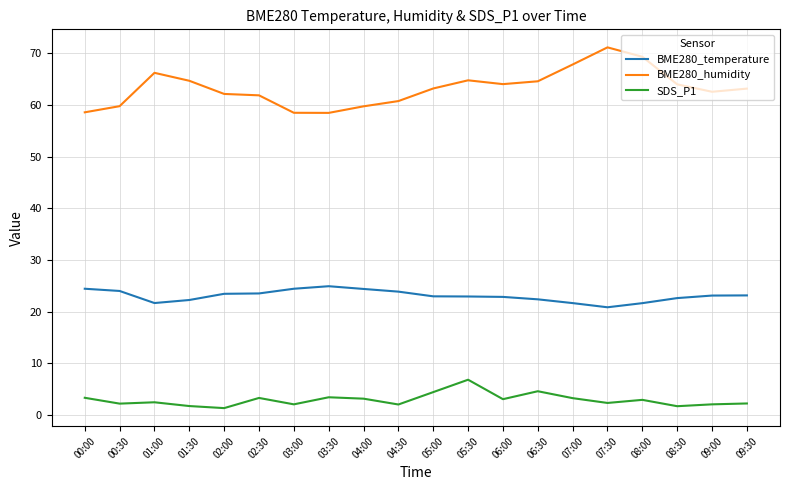

What is the total value across all series at 00:30?

85.9